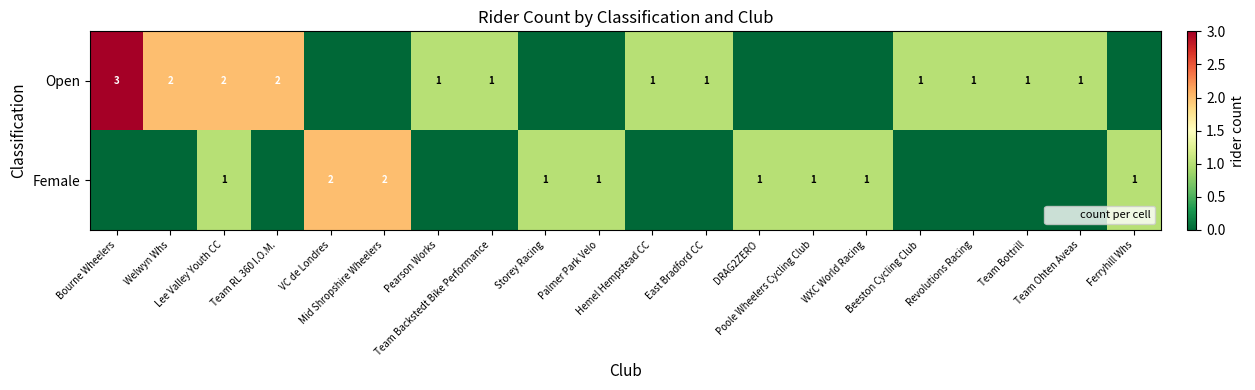

Rank the series by their average value, from lowest to highest.

Female, Open